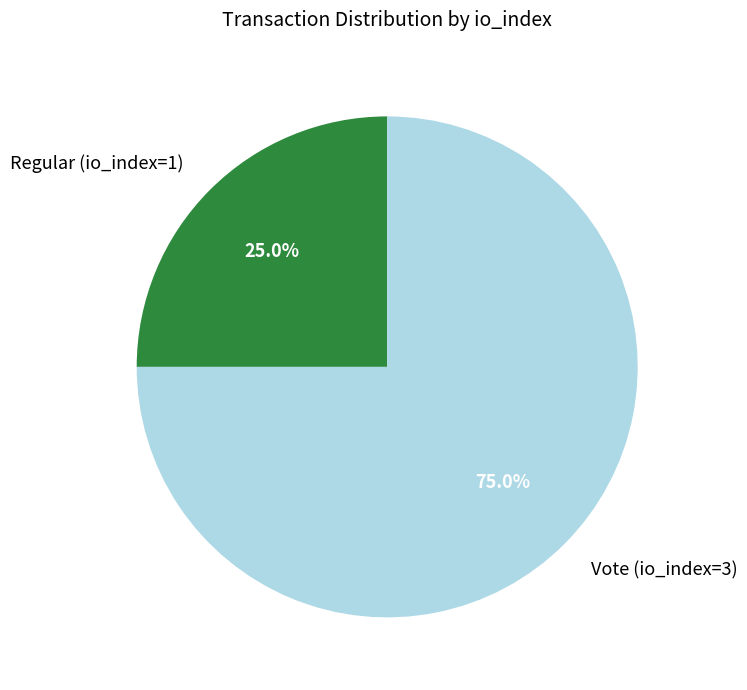

Which category has the smallest portion of the pie?

Regular (io_index=1)